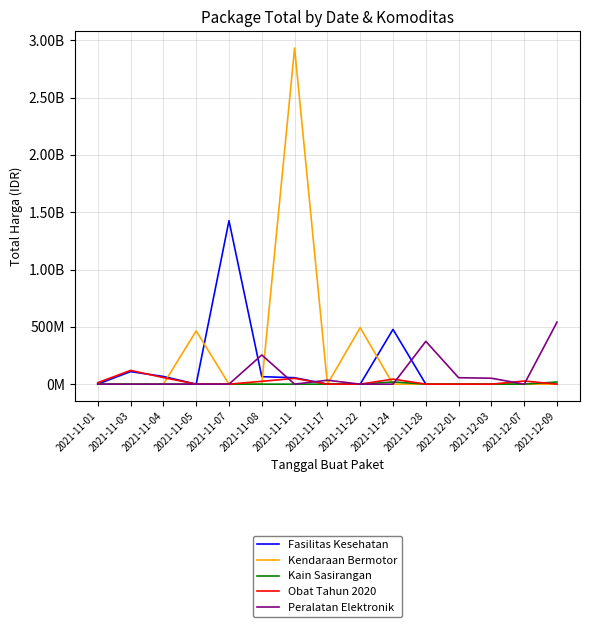

What is the spread (max minus min) of values at 2021-11-01?

12787500